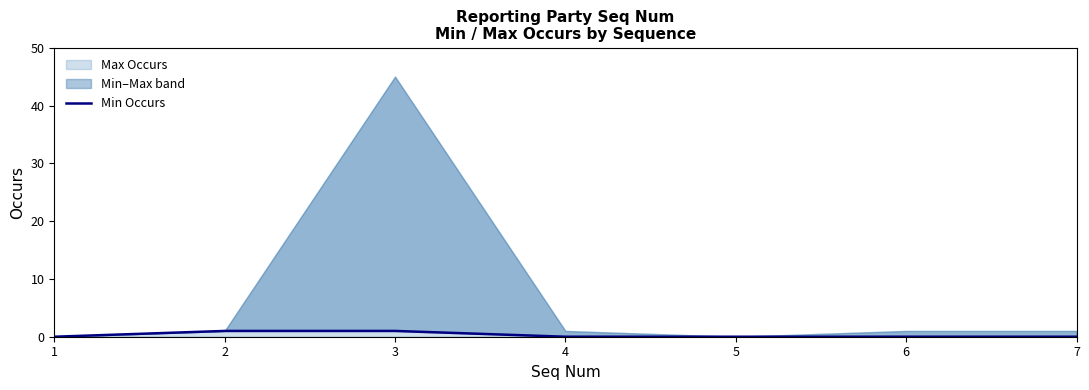

The chart shows a value of -1 at 4. True or false?

False